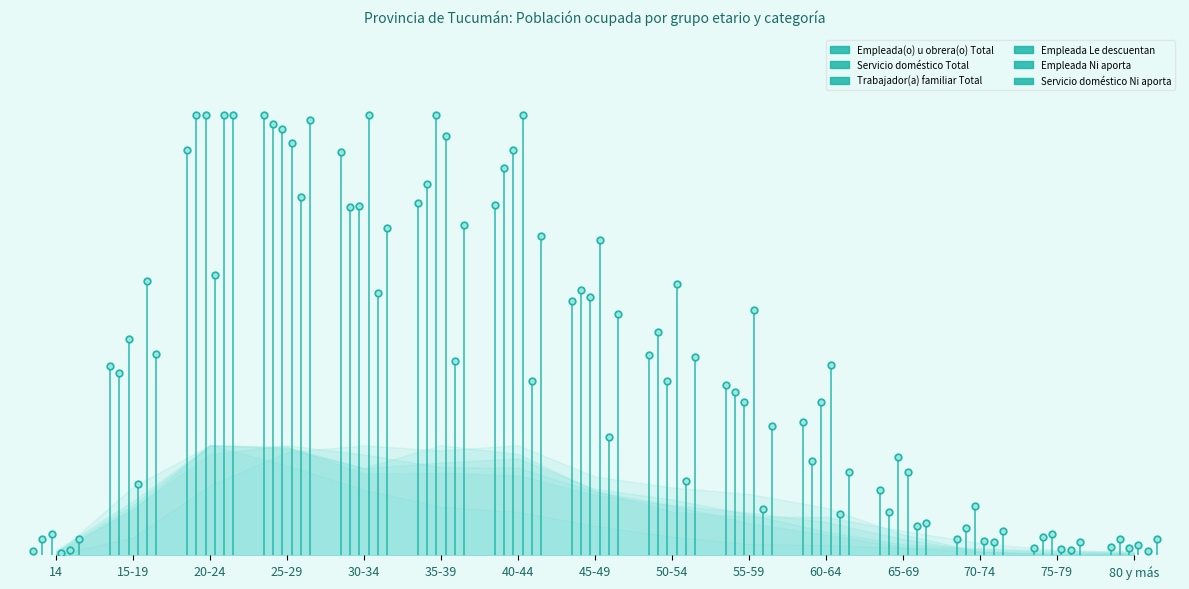

What are all the series names shown in the legend?

Empleada(o) u obrera(o) Total, Servicio doméstico Total, Trabajador(a) familiar Total, Empleada Le descuentan, Empleada Ni aporta, Servicio doméstico Ni aporta